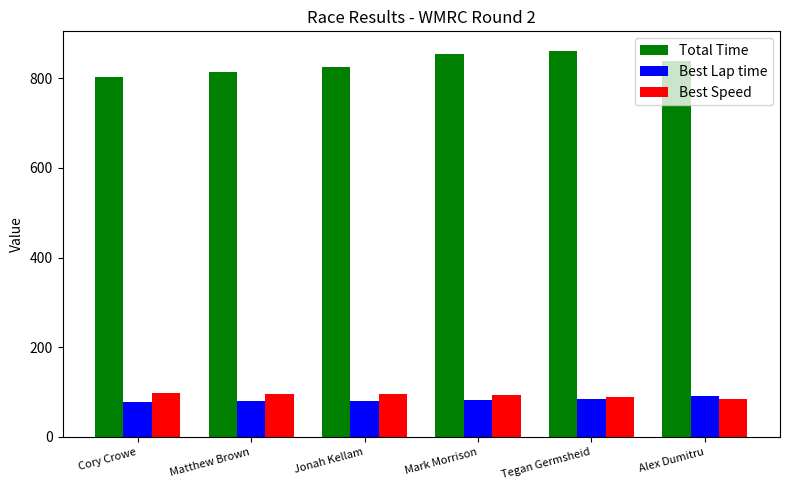

What is the minimum value for Total Time?

802.1